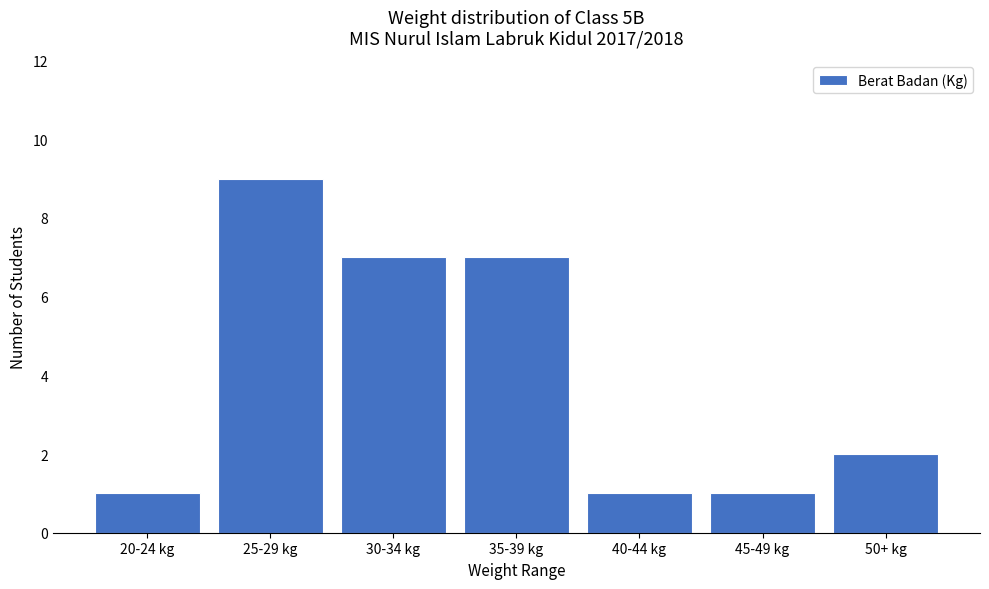

Reading right to left, list all the values displayed in this chart.

50+ kg=2	45-49 kg=1	40-44 kg=1	35-39 kg=7	30-34 kg=7	25-29 kg=9	20-24 kg=1